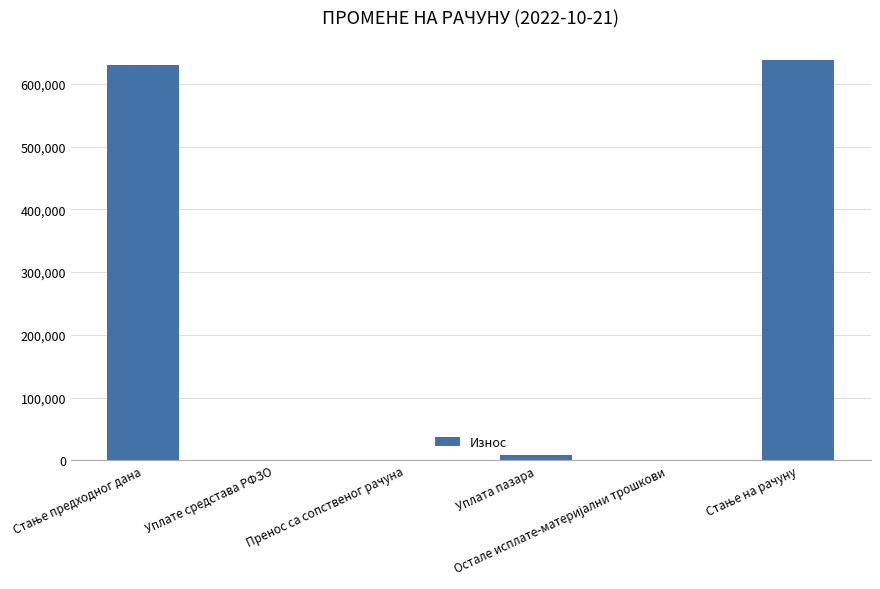

What is the maximum value shown in the chart?

638042.7